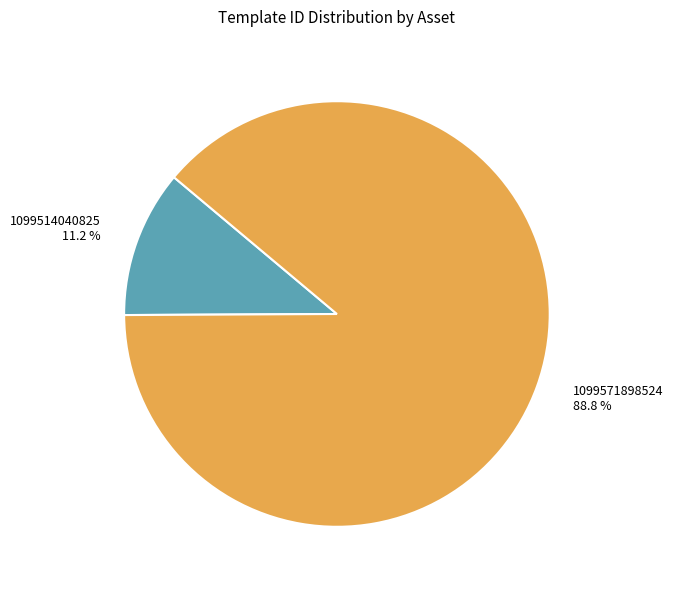

To the nearest percent, what is the combined percentage of 1099514040825 and 1099571898524?

100%